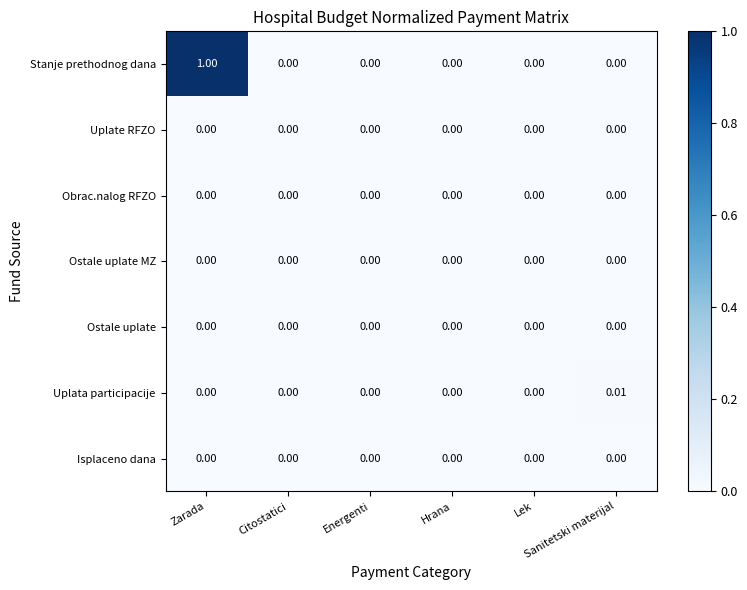

Which series has the widest spread of values?

Stanje prethodnog dana